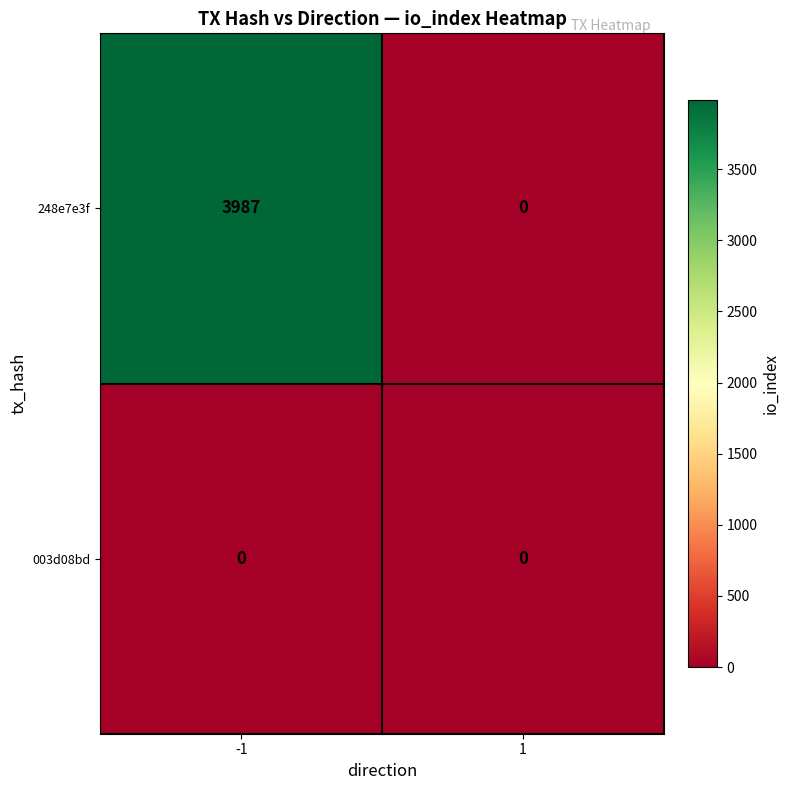

Which category has the highest value across all series?

-1